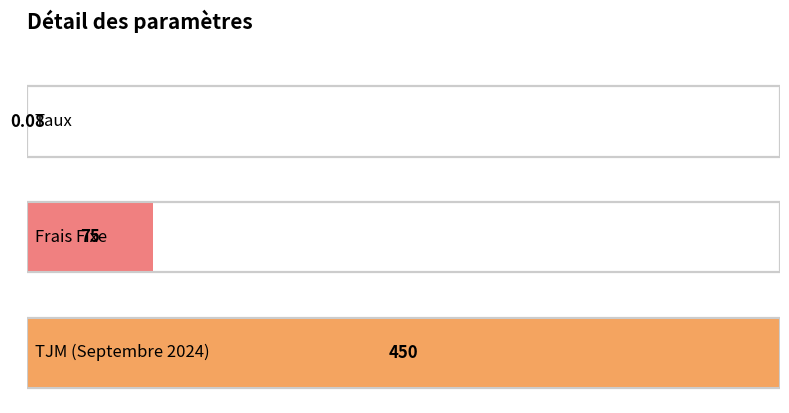

Rank the categories by value from highest to lowest.

TJM (Septembre 2024), Frais Fixe, Taux